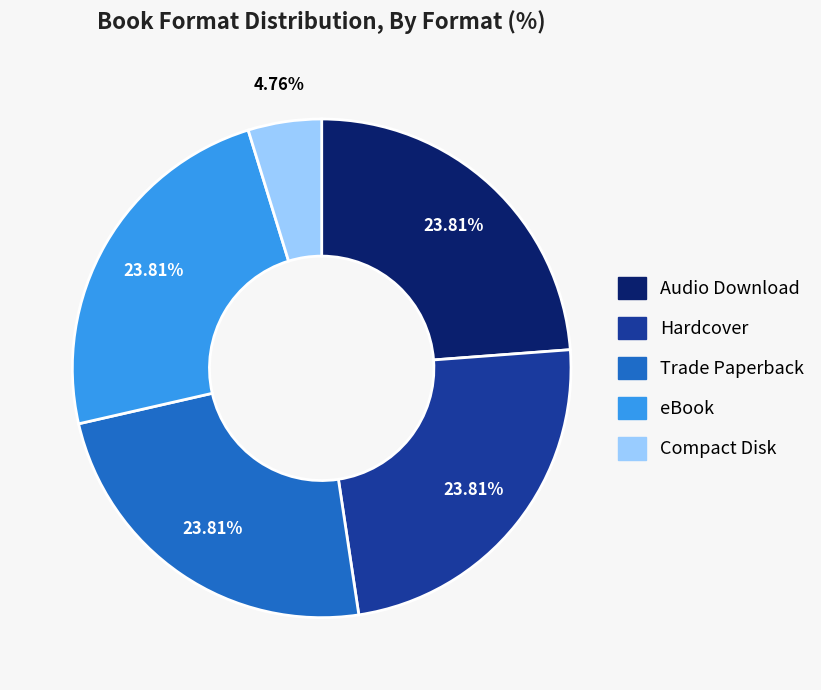

How many slices are in this pie chart?

5